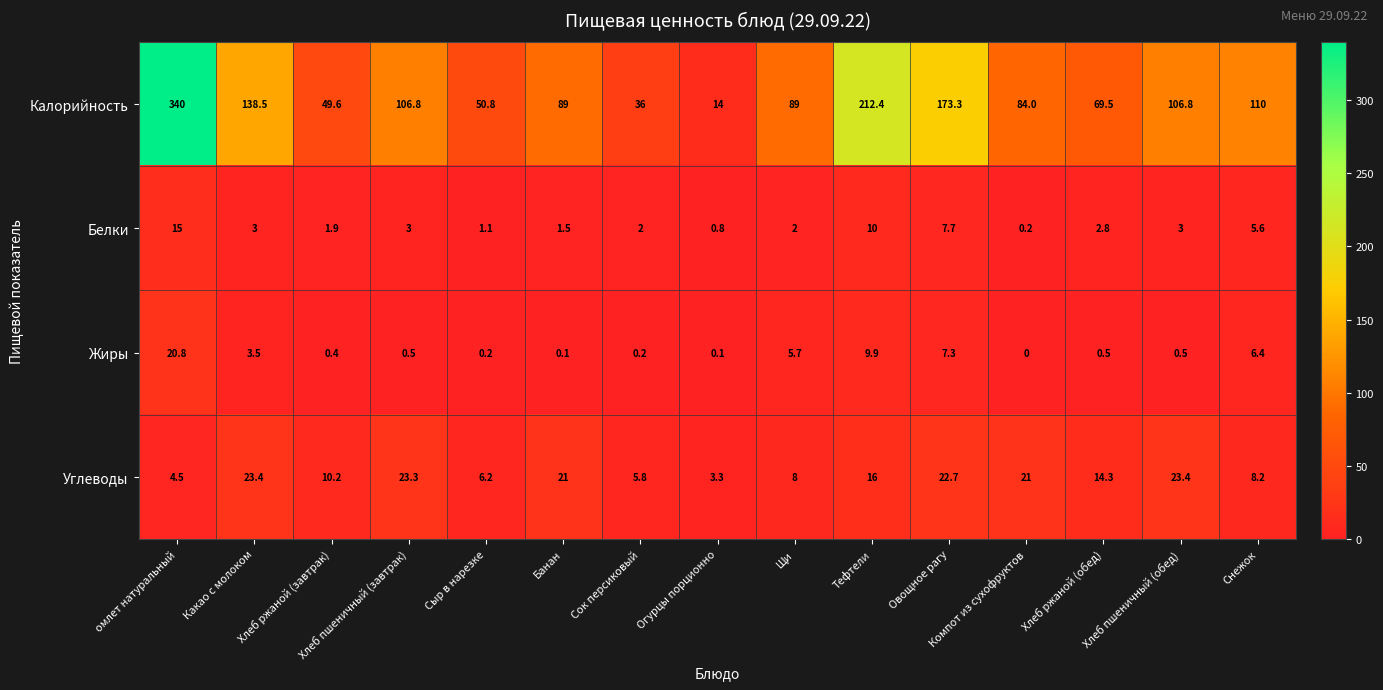

What is the difference between the maximum and minimum values in the Калорийность series?

326.0